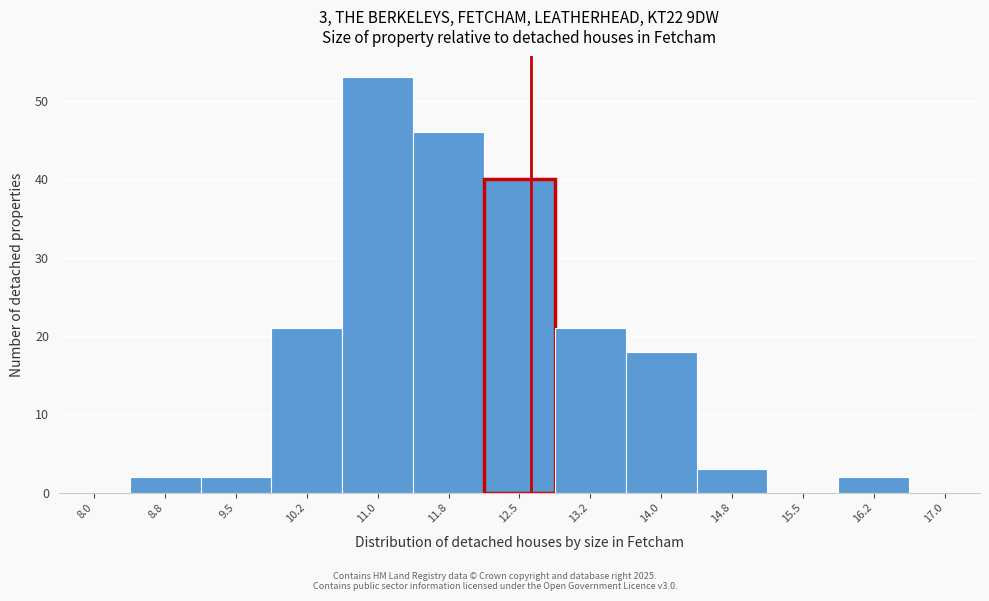

Reading right to left, list all the values displayed in this chart.

17.0=0	16.2=2	15.5=0	14.8=3	14.0=18	13.2=21	12.5=40	11.8=46	11.0=53	10.2=21	9.5=2	8.8=2	8.0=0